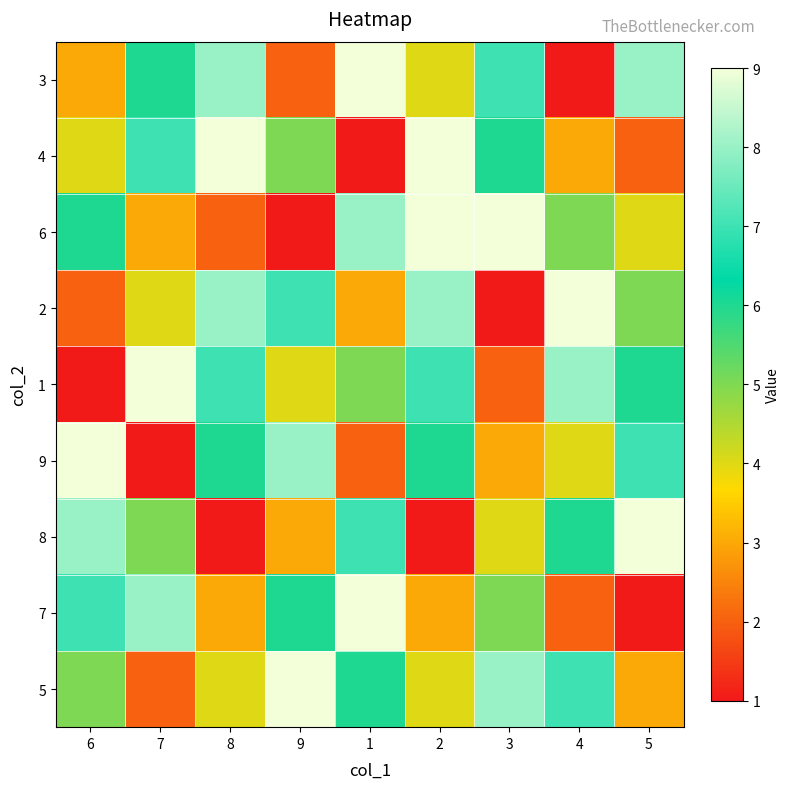

Reading left to right, list all the values displayed in this chart.

3: 6=3	7=6	8=8	9=2	1=9	2=4	3=7	4=1	5=8
4: 6=4	7=7	8=9	9=5	1=1	2=9	3=6	4=3	5=2
6: 6=6	7=3	8=2	9=1	1=8	2=9	3=9	4=5	5=4
2: 6=2	7=4	8=8	9=7	1=3	2=8	3=1	4=9	5=5
1: 6=1	7=9	8=7	9=4	1=5	2=7	3=2	4=8	5=6
9: 6=9	7=1	8=6	9=8	1=2	2=6	3=3	4=4	5=7
8: 6=8	7=5	8=1	9=3	1=7	2=1	3=4	4=6	5=9
7: 6=7	7=8	8=3	9=6	1=9	2=3	3=5	4=2	5=1
5: 6=5	7=2	8=4	9=9	1=6	2=4	3=8	4=7	5=3